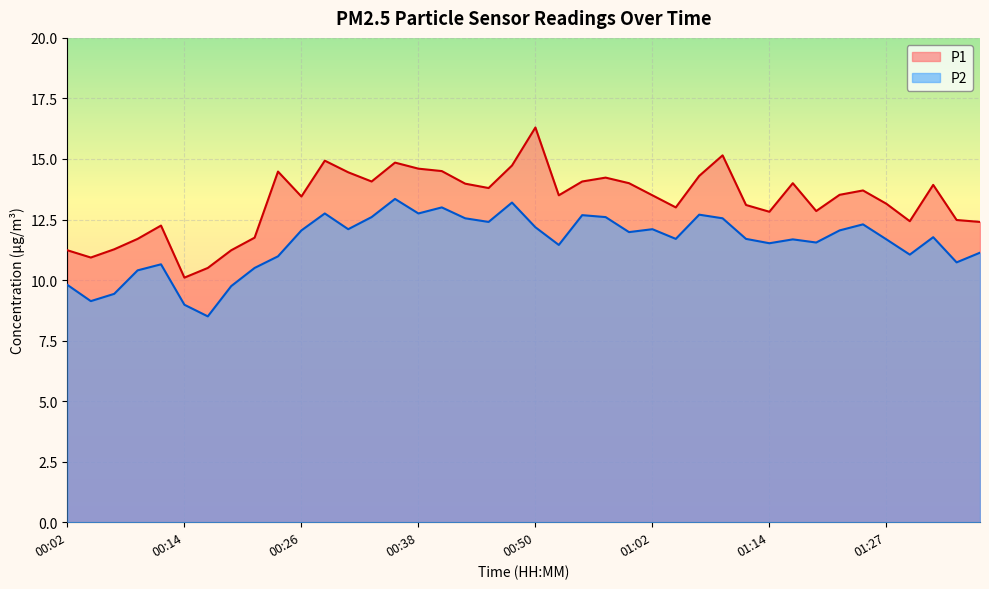

In P1, how many points are lower than both neighbors (excluding endpoints)?

10